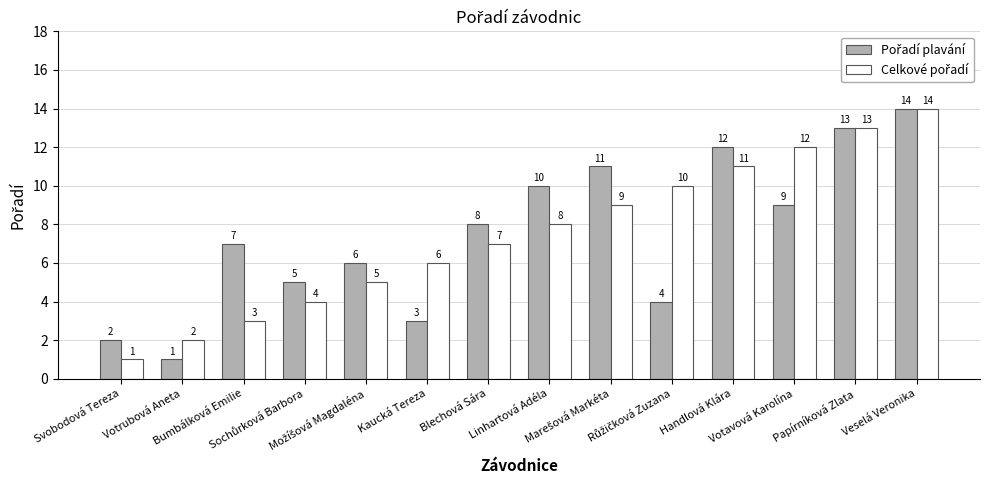

What is the greatest value displayed?

14